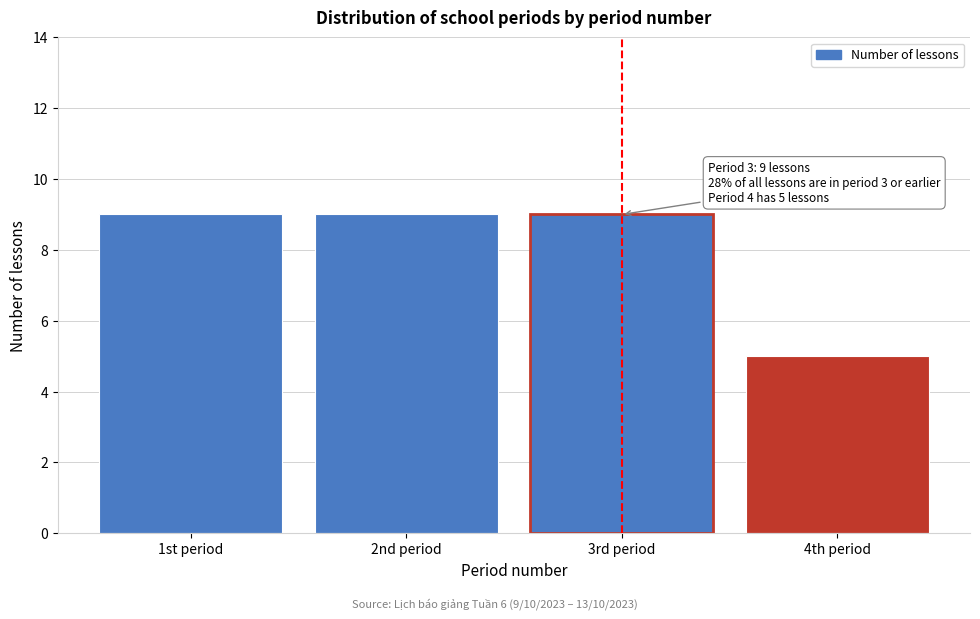

Reading left to right, extract all data points from this chart.

9	9	9	5